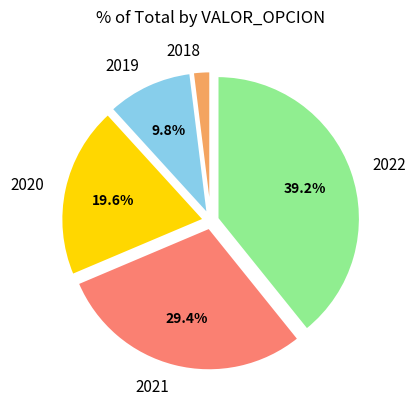

Is the sum of 2019 and 2022 greater than half?

No